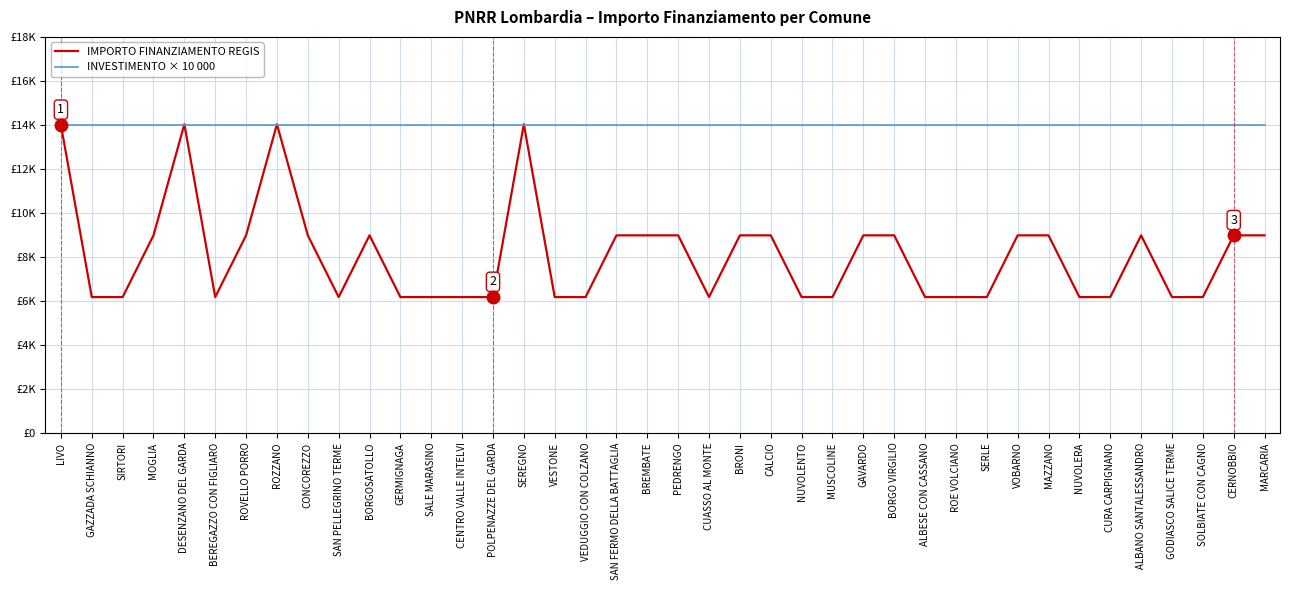

List the labels in order of INVESTIMENTO × 10 000 value, smallest first.

LIVO, GAZZADA SCHIANNO, SIRTORI, MOGLIA, DESENZANO DEL GARDA, BEREGAZZO CON FIGLIARO, ROVELLO PORRO, ROZZANO, CONCOREZZO, SAN PELLEGRINO TERME, BORGOSATOLLO, GERMIGNAGA, SALE MARASINO, CENTRO VALLE INTELVI, POLPENAZZE DEL GARDA, SEREGNO, VESTONE, VEDUGGIO CON COLZANO, SAN FERMO DELLA BATTAGLIA, BREMBATE, PEDRENGO, CUASSO AL MONTE, BRONI, CALCIO, NUVOLENTO, MUSCOLINE, GAVARDO, BORGO VIRGILIO, ALBESE CON CASSANO, ROE VOLCIANO, SERLE, VOBARNO, MAZZANO, NUVOLERA, CURA CARPIGNANO, ALBANO SANTALESSANDRO, GODIASCO SALICE TERME, SOLBIATE CON CAGNO, CERNOBBIO, MARCARIA